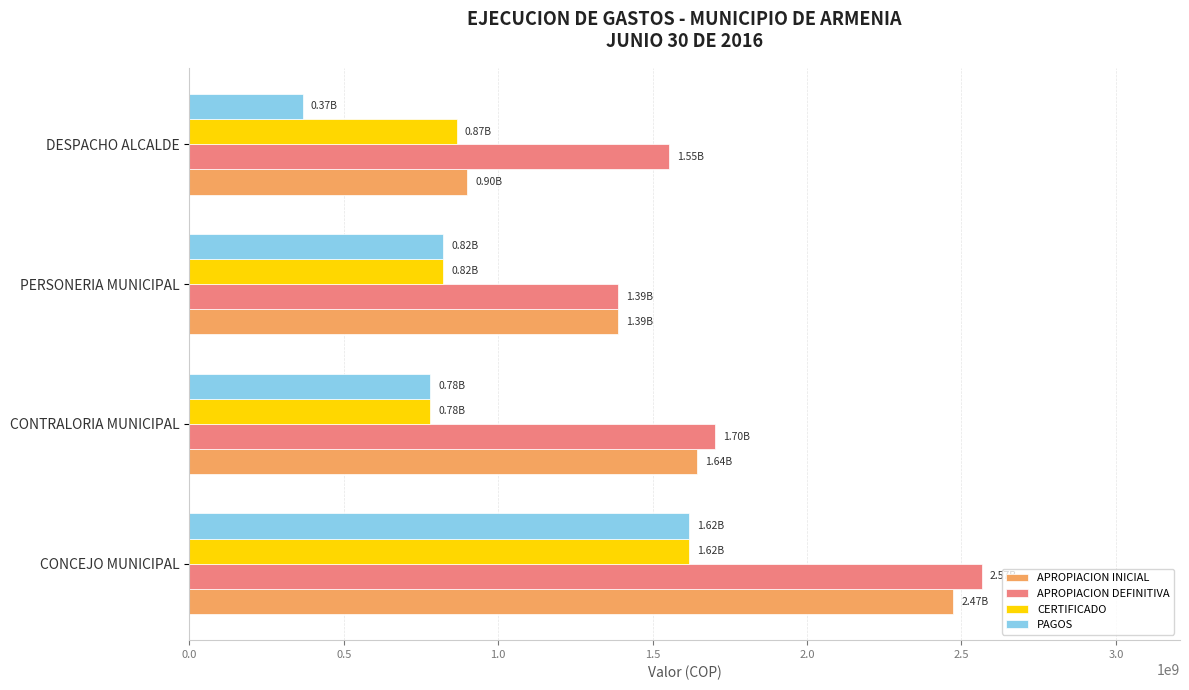

List the labels in order of APROPIACION DEFINITIVA value, largest first.

CONCEJO MUNICIPAL, CONTRALORIA MUNICIPAL, DESPACHO ALCALDE, PERSONERIA MUNICIPAL